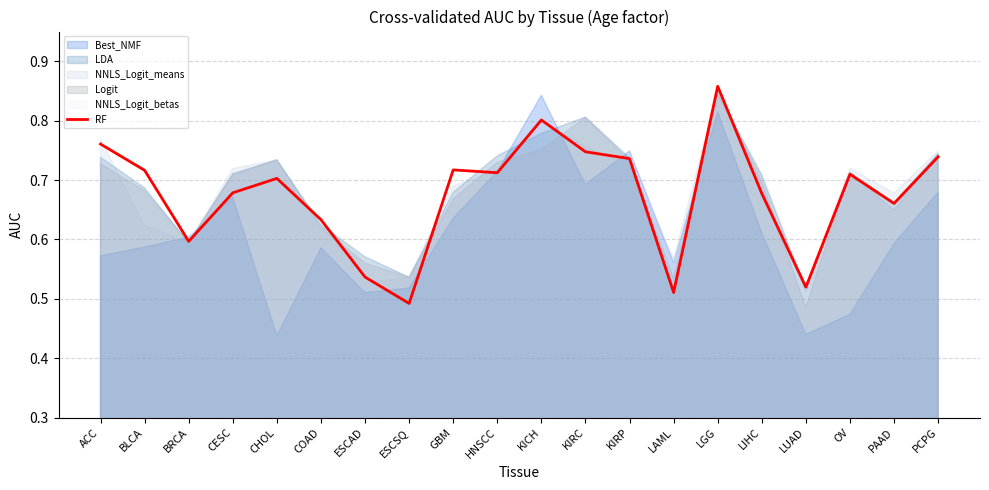

What position from the left is GBM?

9